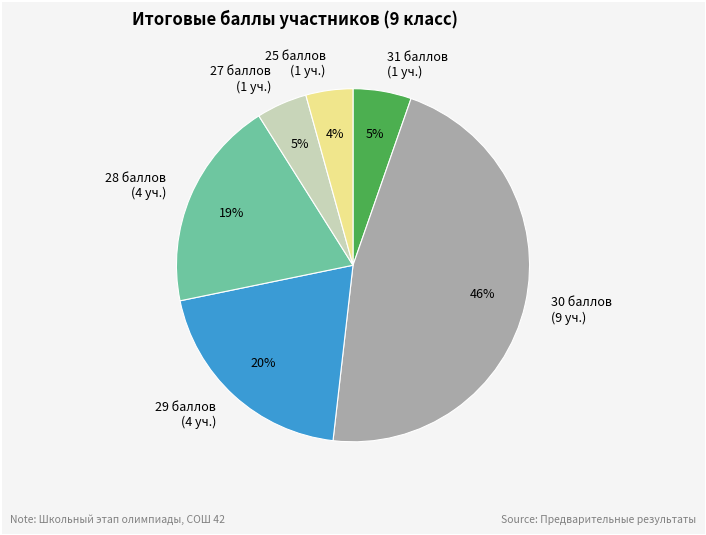

To the nearest percent, what is the average slice percentage?

17%